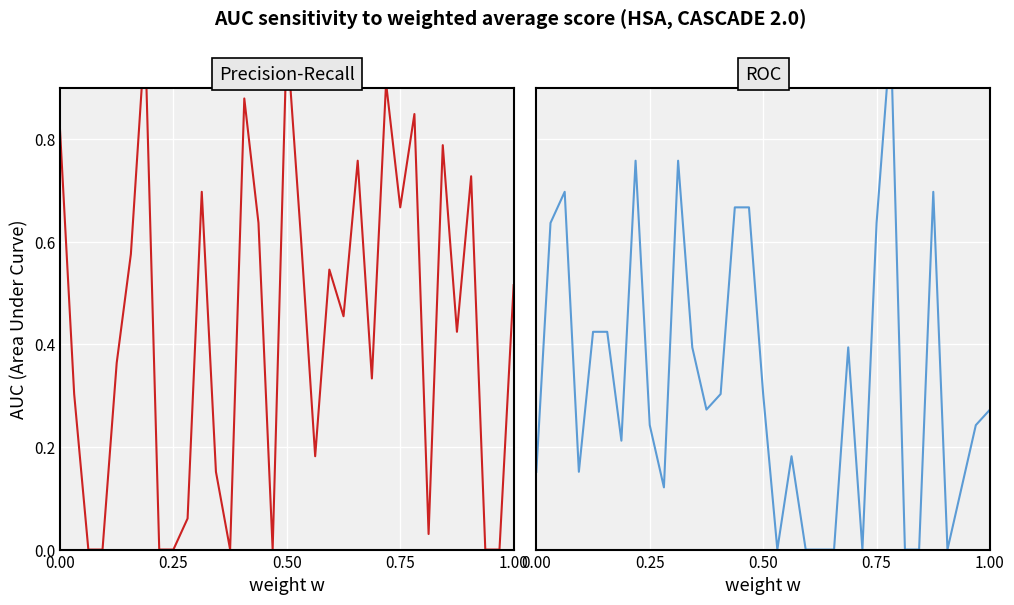

Does the chart display data point markers on the line(s)?

No